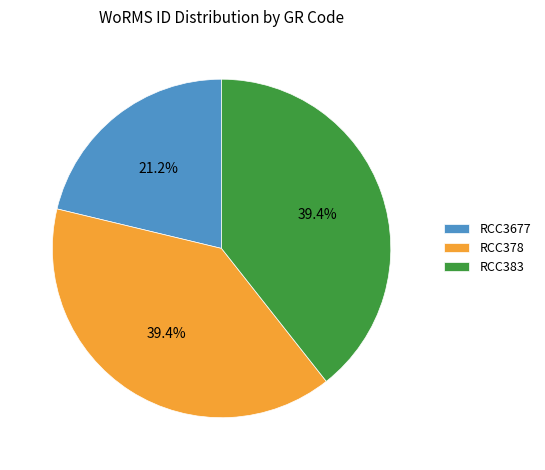

Approximately how many times larger is the value at RCC3677 compared to RCC383?

0.5